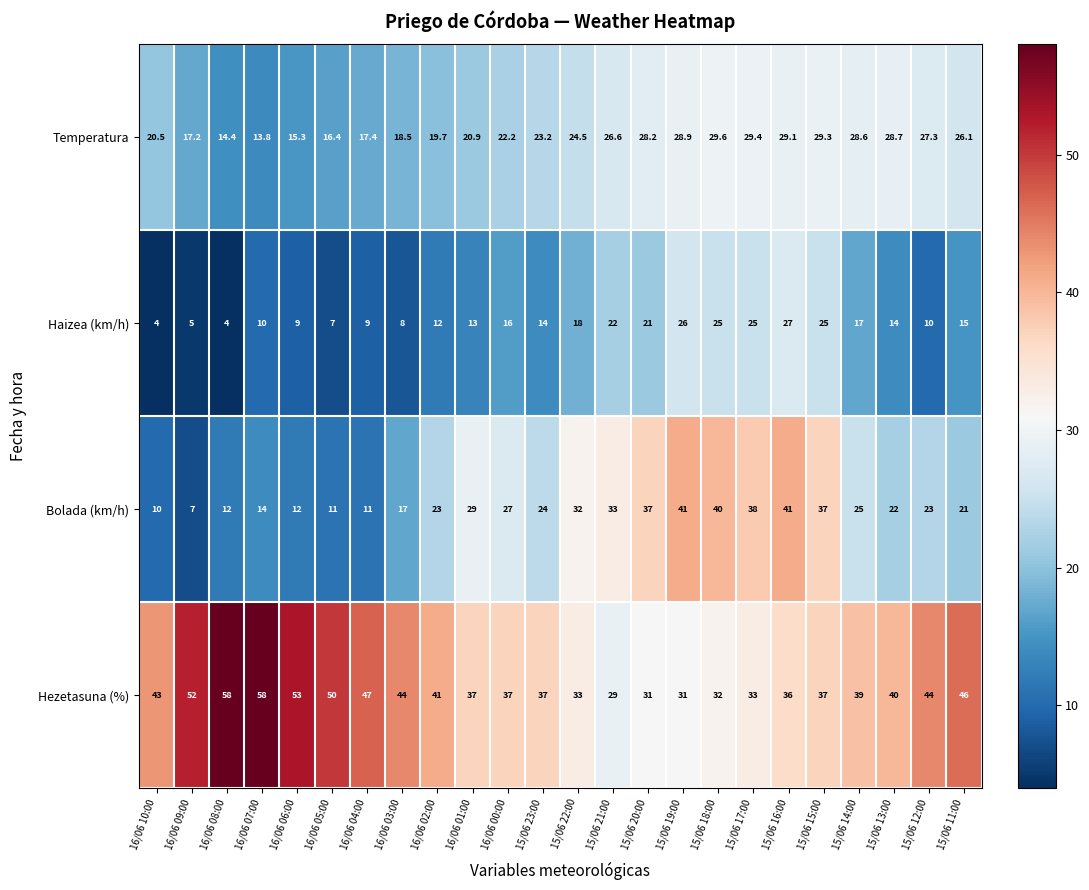

What is the spread (max minus min) of values at 16/06 02:00?

29.0